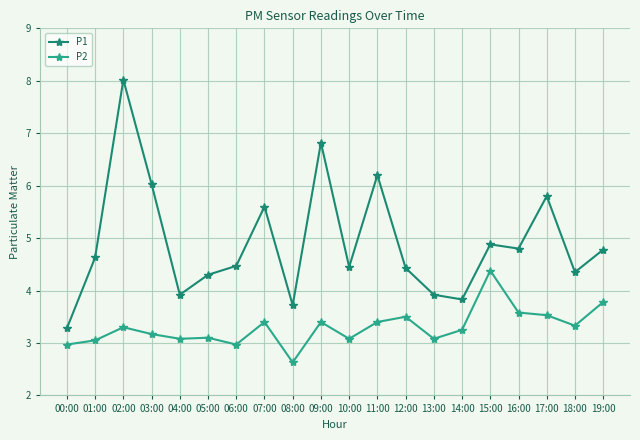

How many data points in P2 are less than 3?

3